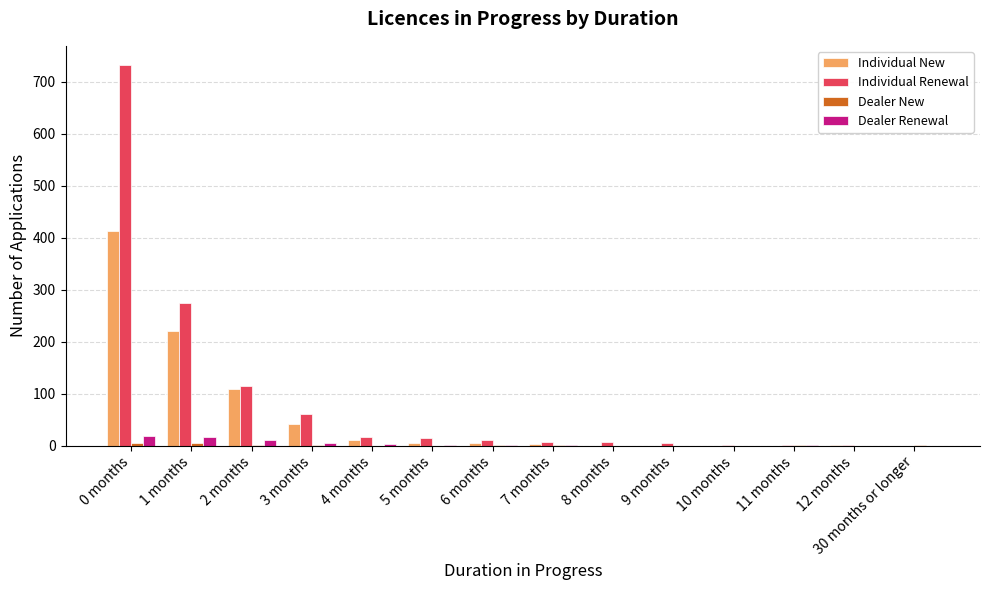

How many groups of bars are there?

14